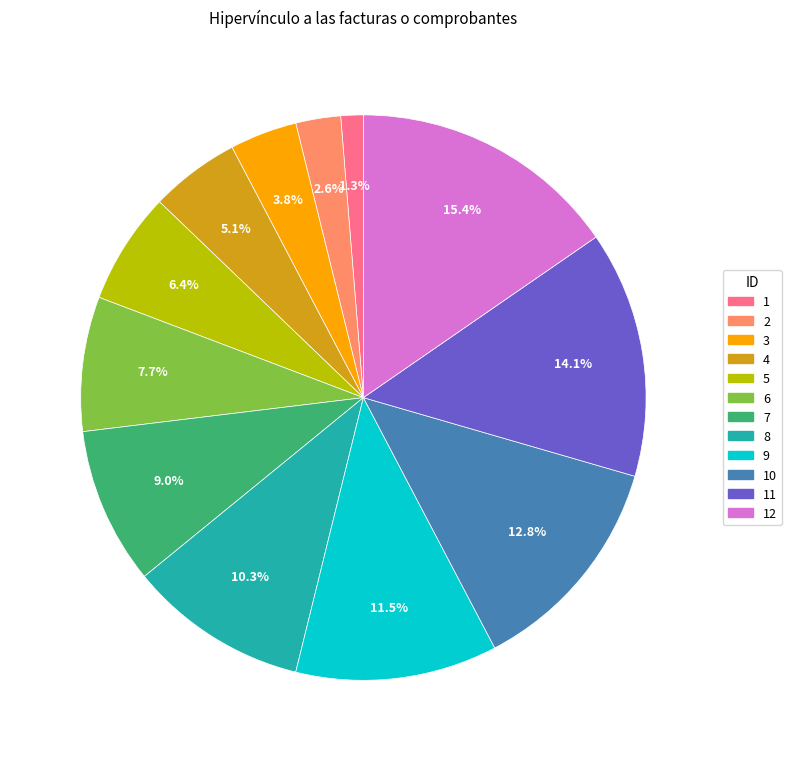

How many slices are in this pie chart?

12